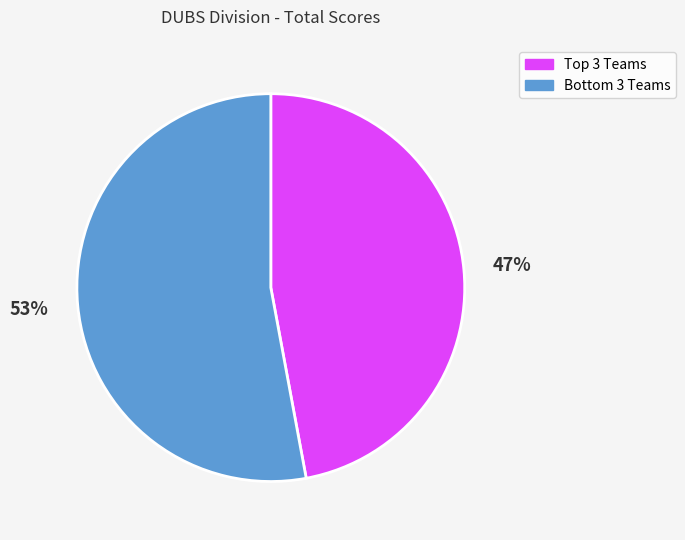

Which category has the smallest portion of the pie?

Top 3 Teams